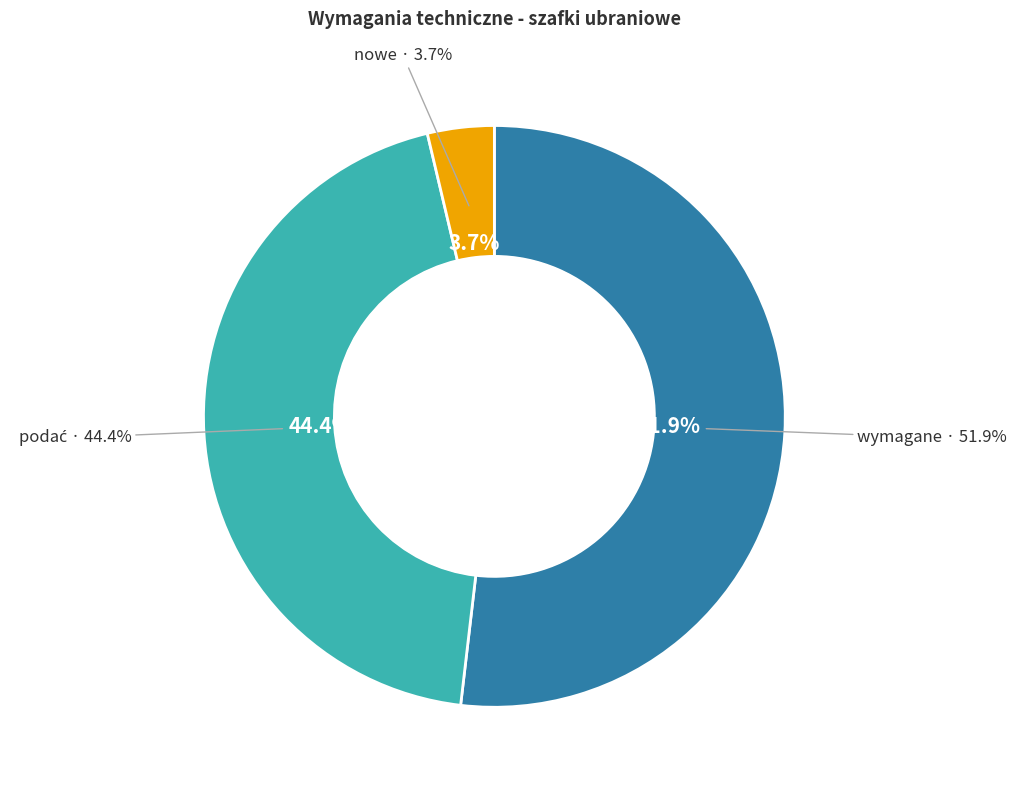

What portion of the pie excludes nowe?

96.3%